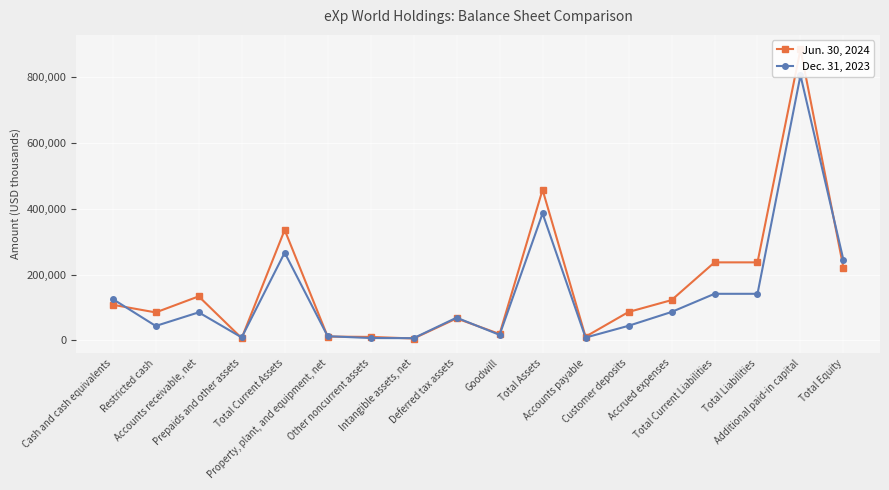

How many values in the Dec. 31, 2023 series exceed 85343?

8